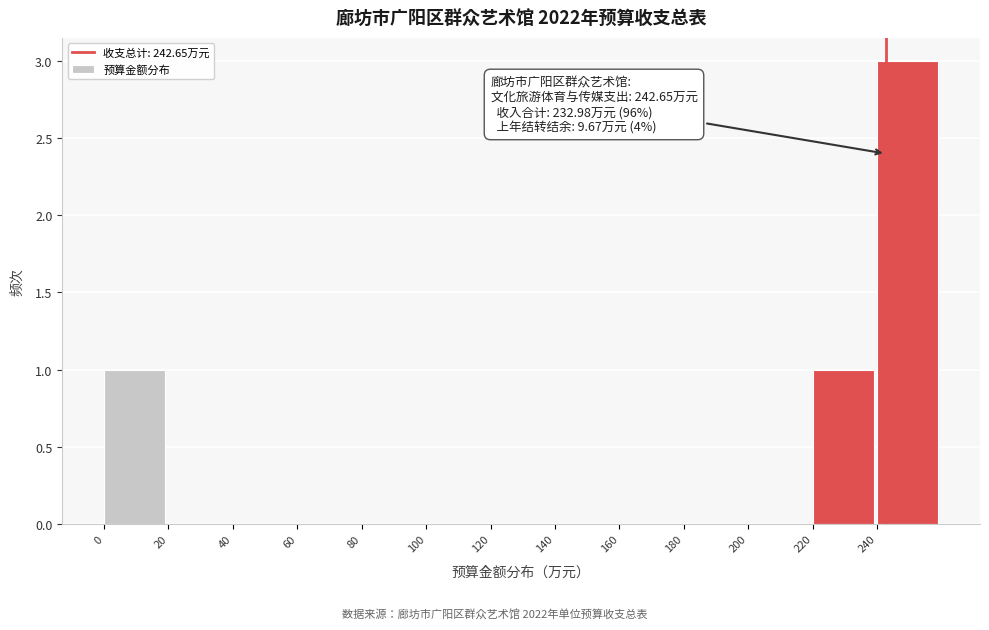

Over which range of the x-axis is the bar tallest?

240 to 260